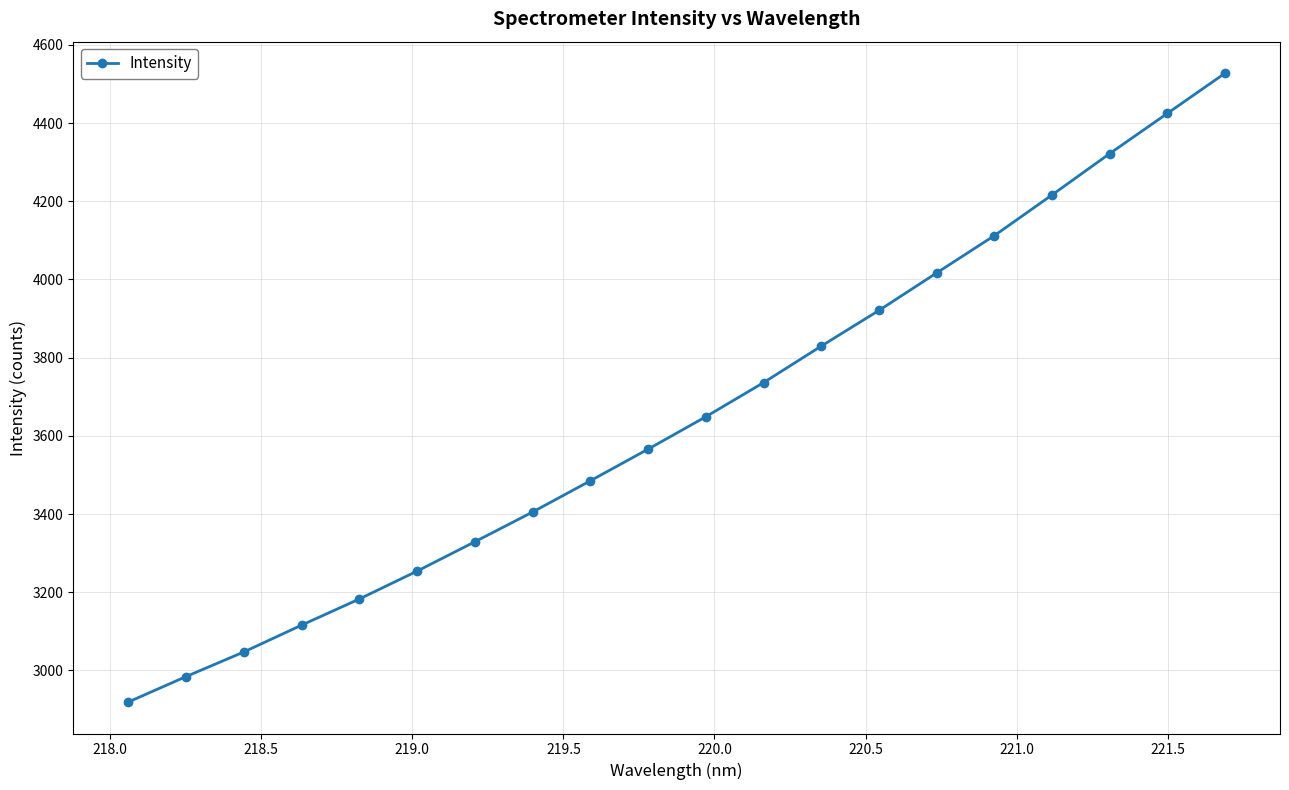

What is the maximum value shown in the chart?

4527.8